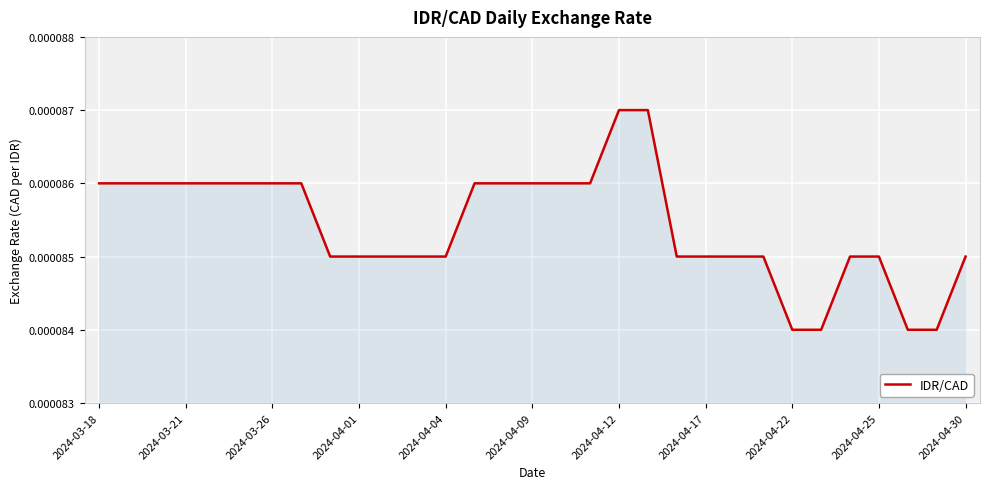

Which has a higher value, 2024-03-21 or 2024-04-01?

2024-03-21